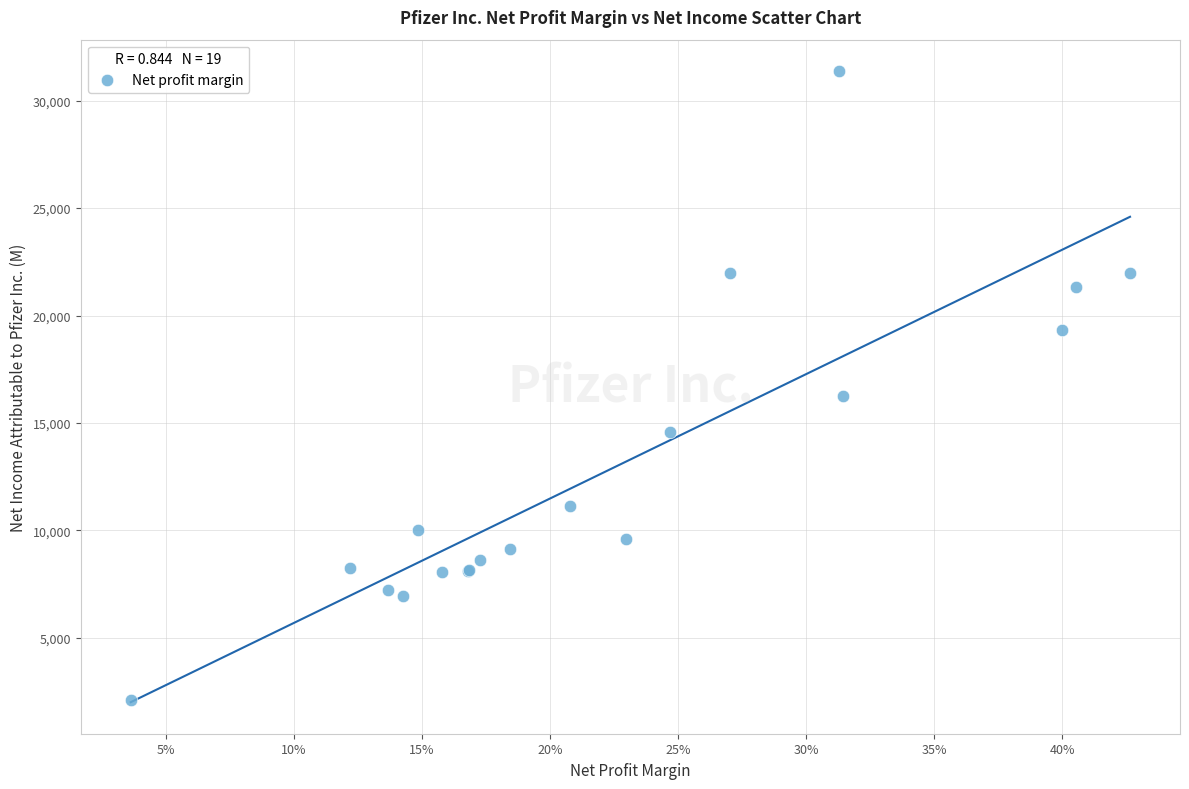

What Y value in the scatter plot is closest to 16745?

16273